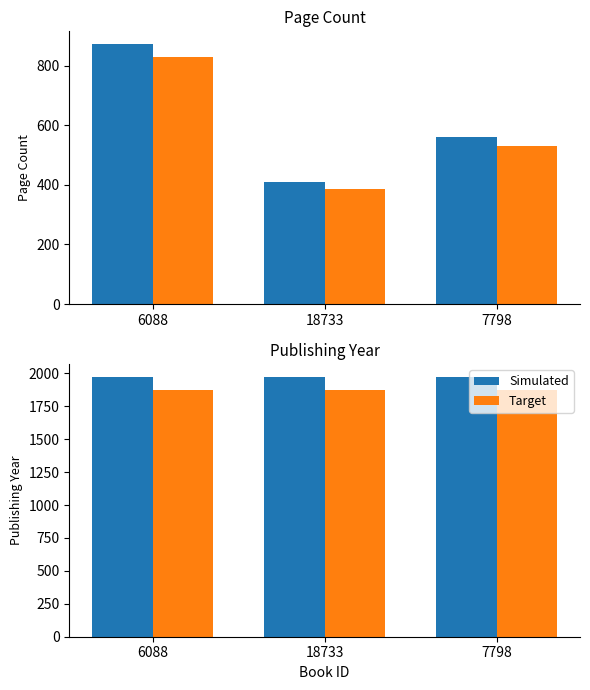

Is the value of Target at 6088 greater than the value of Simulated at 7798?

No